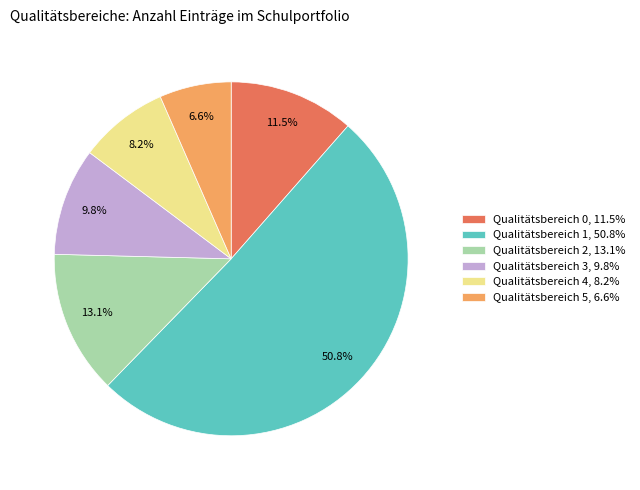

Rank the categories by value from highest to lowest.

Qualitätsbereich 1, Qualitätsbereich 2, Qualitätsbereich 0, Qualitätsbereich 3, Qualitätsbereich 4, Qualitätsbereich 5